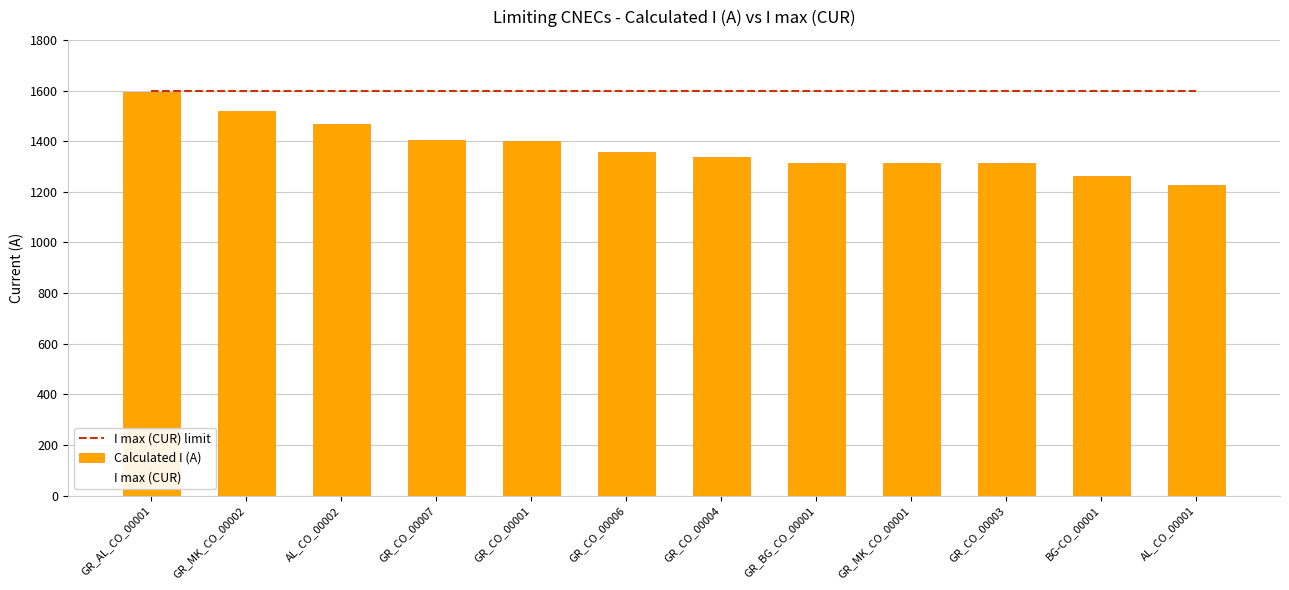

Reading left to right, what are all the values shown in this chart?

I max (CUR) limit: GR_AL_CO_00001=1600	GR_MK_CO_00002=1600	AL_CO_00002=1600	GR_CO_00007=1600	GR_CO_00001=1600	GR_CO_00006=1600	GR_CO_00004=1600	GR_BG_CO_00001=1600	GR_MK_CO_00001=1600	GR_CO_00003=1600	BG-CO_00001=1600	AL_CO_00001=1600
Calculated I (A): GR_AL_CO_00001=1596	GR_MK_CO_00002=1518	AL_CO_00002=1466	GR_CO_00007=1404	GR_CO_00001=1399	GR_CO_00006=1359	GR_CO_00004=1339	GR_BG_CO_00001=1313	GR_MK_CO_00001=1313	GR_CO_00003=1312	BG-CO_00001=1264	AL_CO_00001=1228
I max (CUR): GR_AL_CO_00001=1600	GR_MK_CO_00002=1600	AL_CO_00002=1600	GR_CO_00007=1600	GR_CO_00001=1600	GR_CO_00006=1600	GR_CO_00004=1600	GR_BG_CO_00001=1600	GR_MK_CO_00001=1600	GR_CO_00003=1600	BG-CO_00001=1600	AL_CO_00001=1600